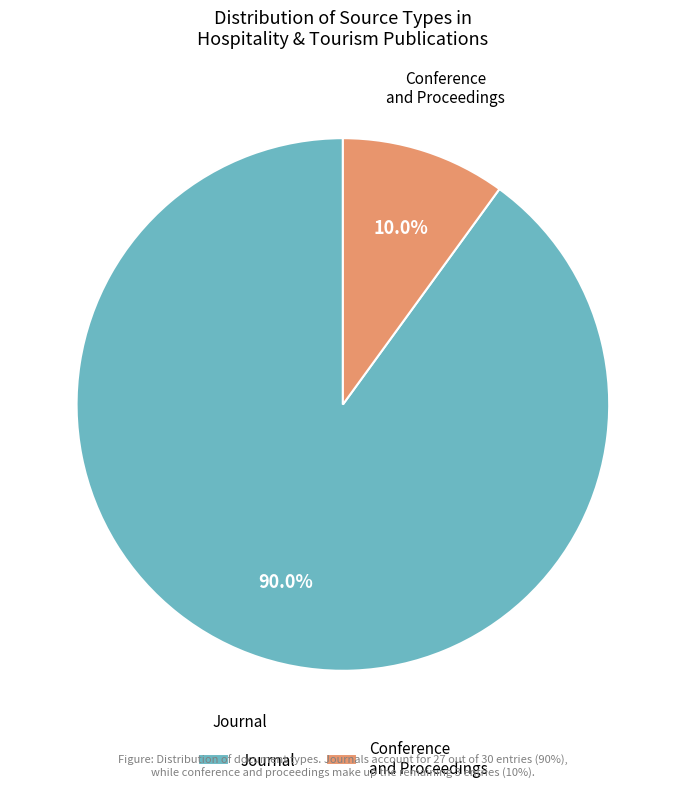

Combined, do Conference and Proceedings and Journal account for over 50%?

Yes